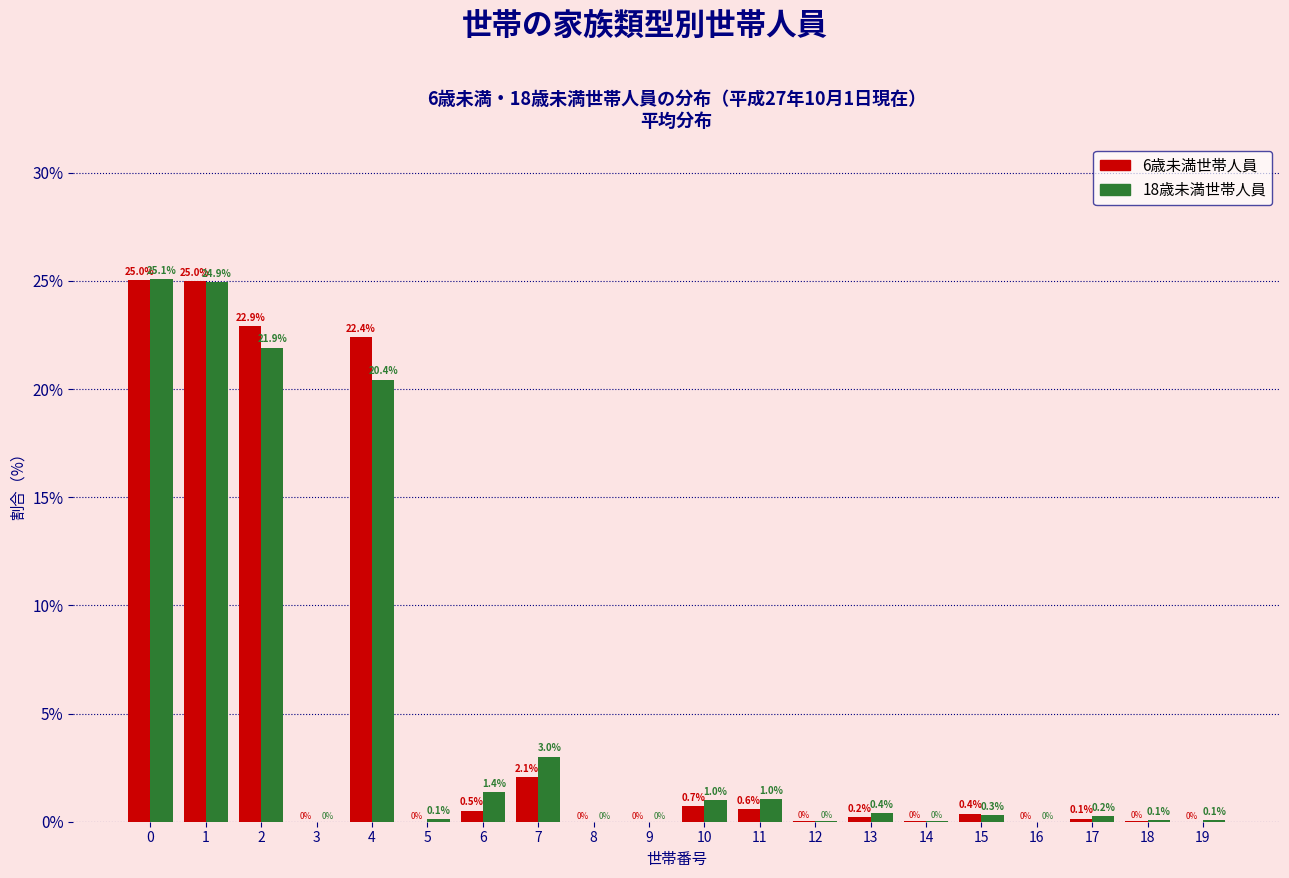

What is the maximum value shown in the chart?

25.1